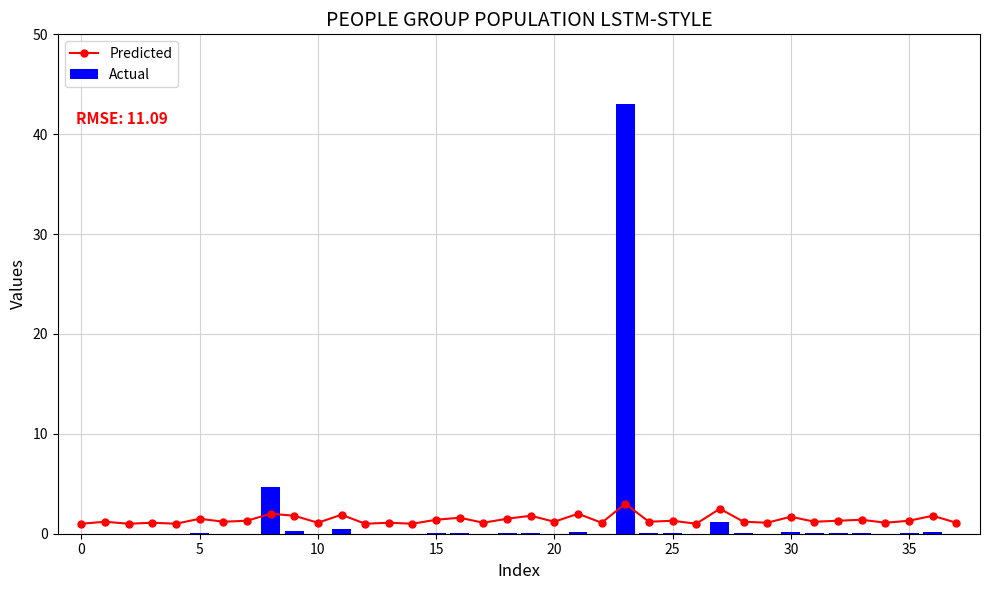

What is the sum of all Actual values?

50.7